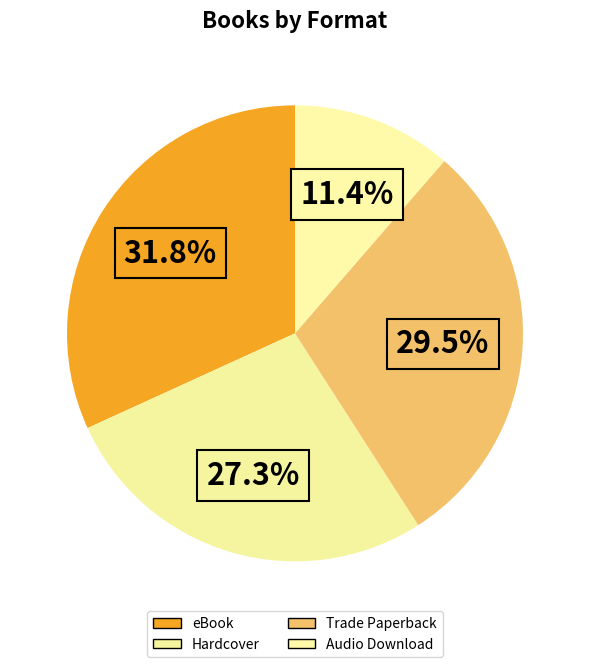

The eBook slice represents 32% of the pie. True or false?

True